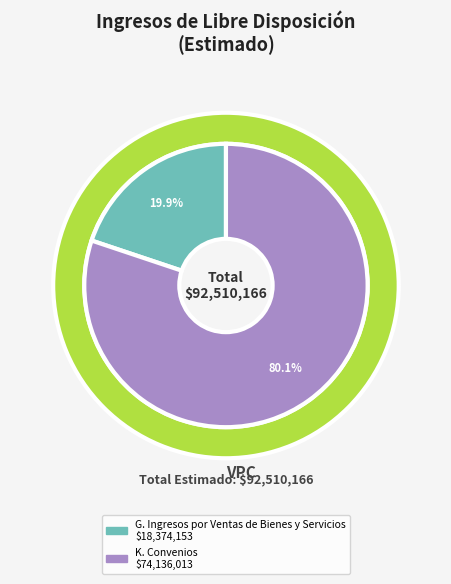

The J. Transferencias slice represents 13% of the pie. True or false?

False